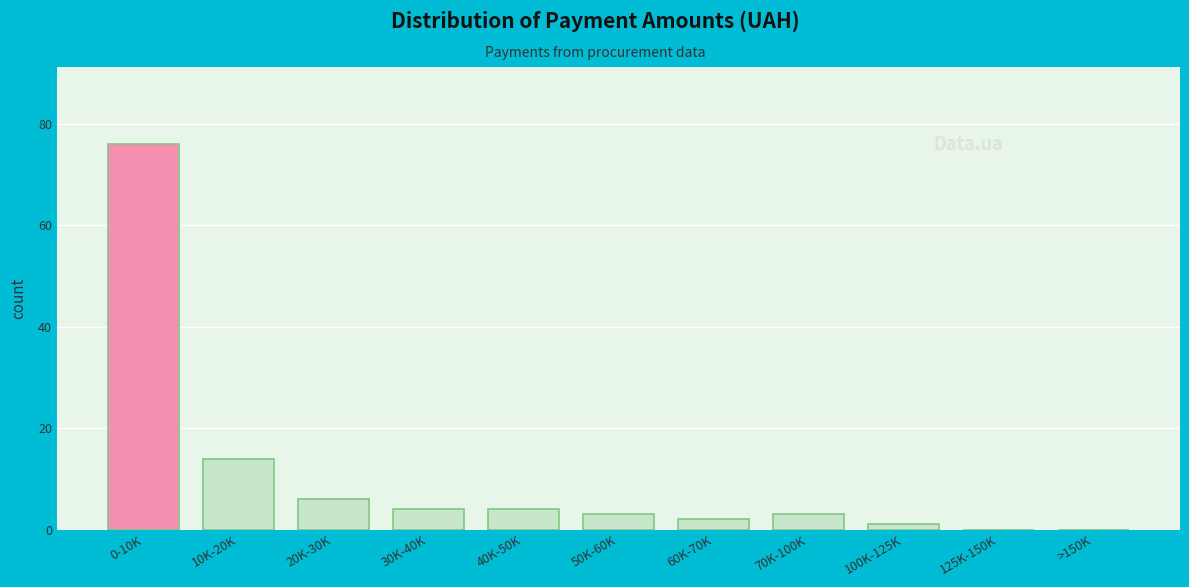

Reading left to right, list all the values displayed in this chart.

0-10K=76	10K-20K=14	20K-30K=6	30K-40K=4	40K-50K=4	50K-60K=3	60K-70K=2	70K-100K=3	100K-125K=1	125K-150K=0	>150K=0